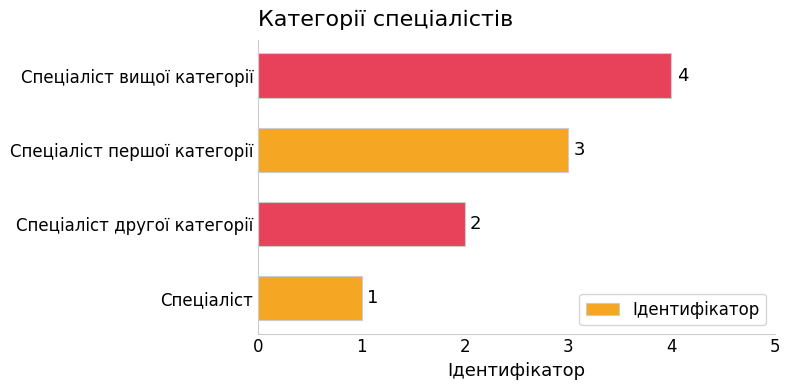

Is it true that the value at Спеціаліст вищої категорії is 3?

False